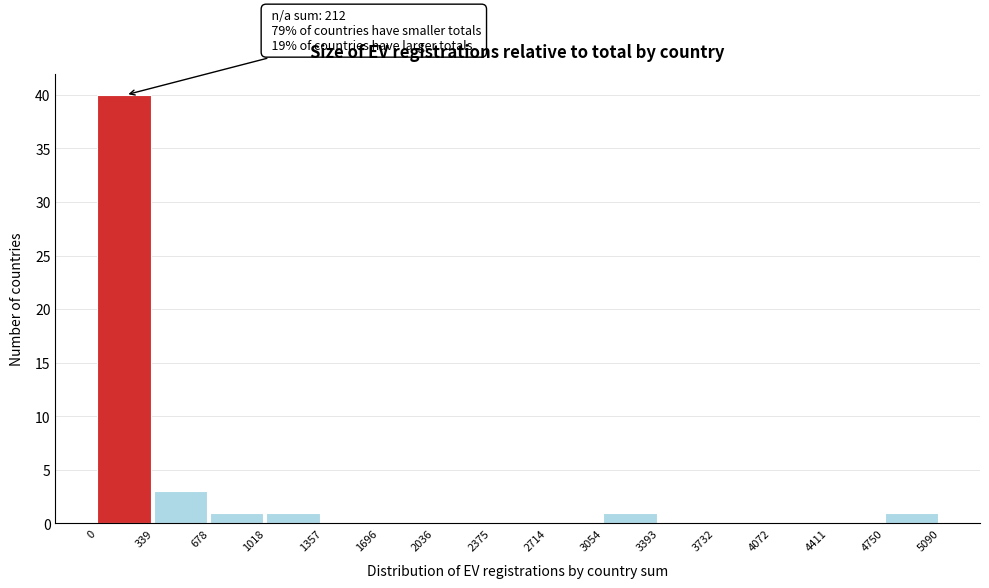

Which range on the x-axis has the tallest bar?

0 to 339